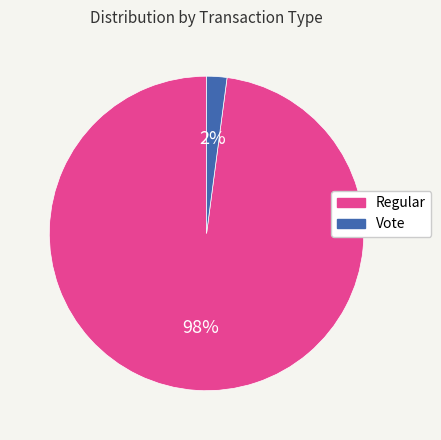

To the nearest percent, what is the average slice percentage?

50%